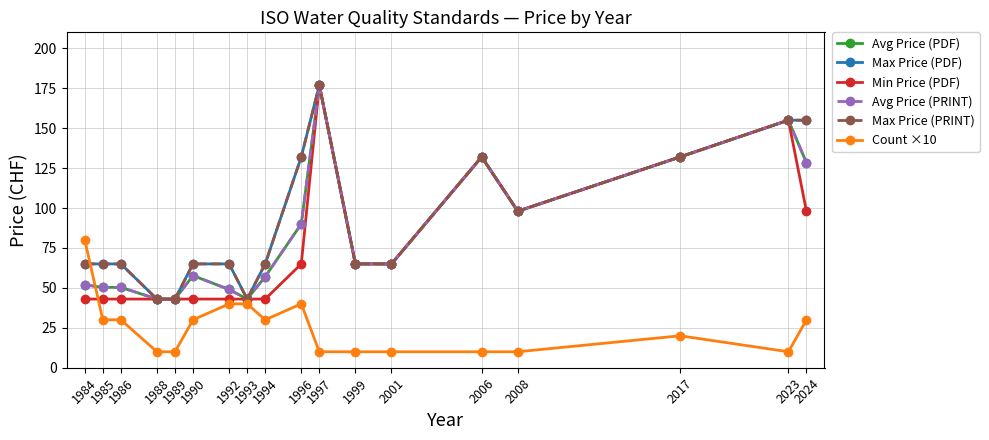

Is this an area chart (filled region under the line)?

No